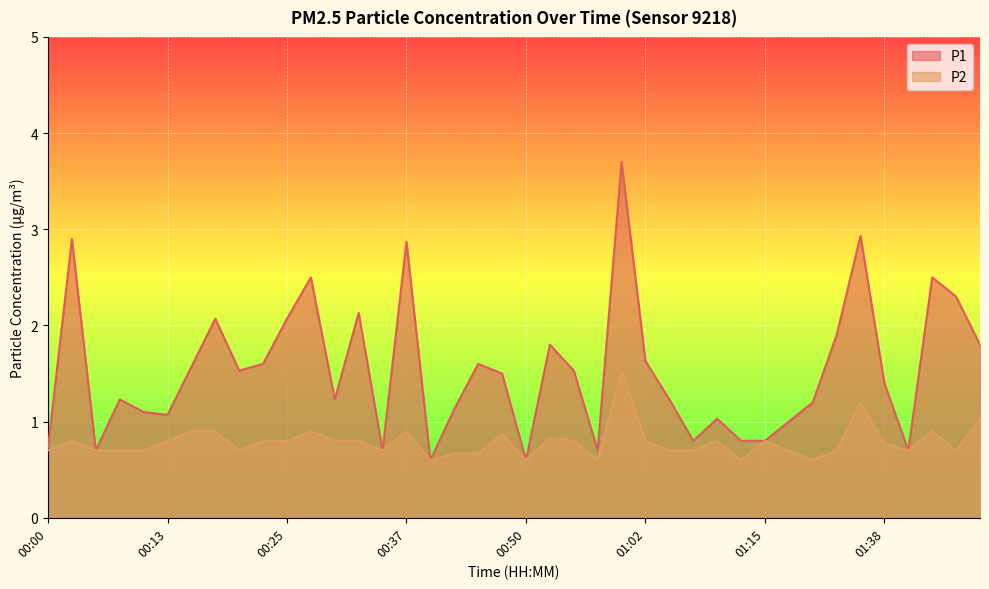

Read the P1 value at 01:18.

1.0